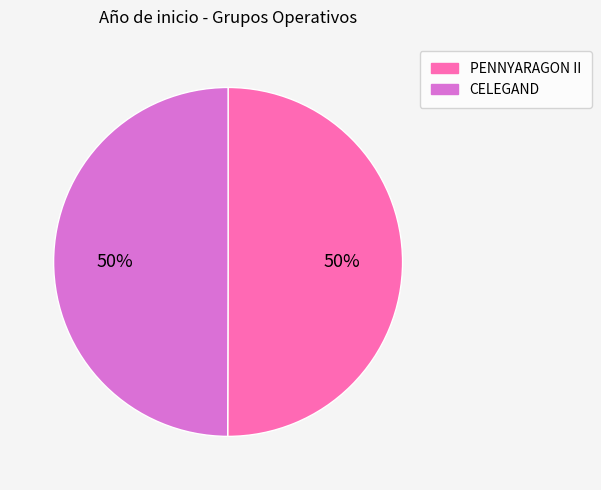

The PENNYARAGON II slice represents 50% of the pie. True or false?

True